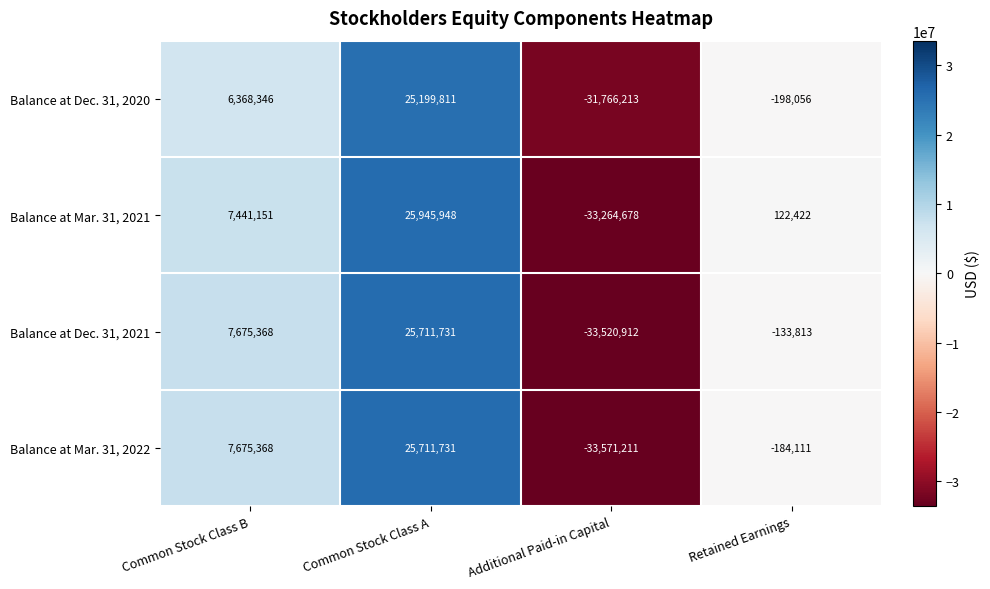

What is the sum of all Balance at Dec. 31, 2020 values?

-396112